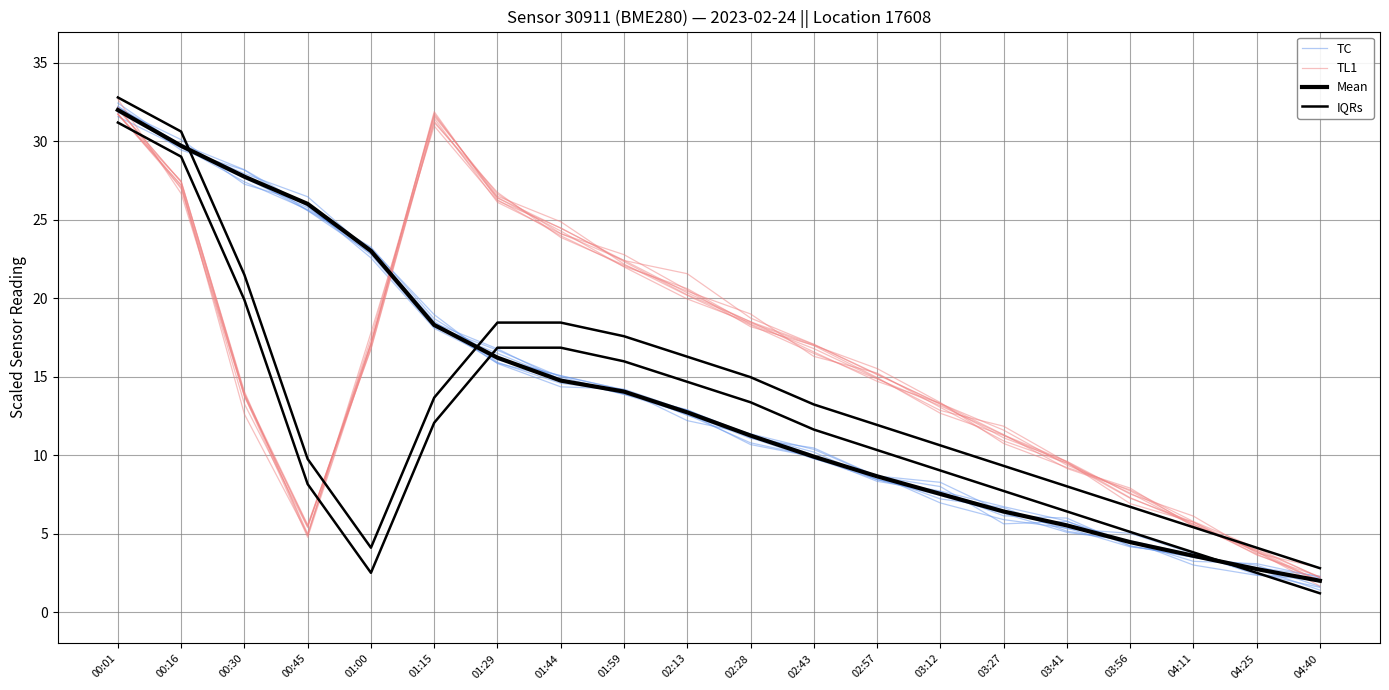

At which category is the sum across all series the highest?

00:01